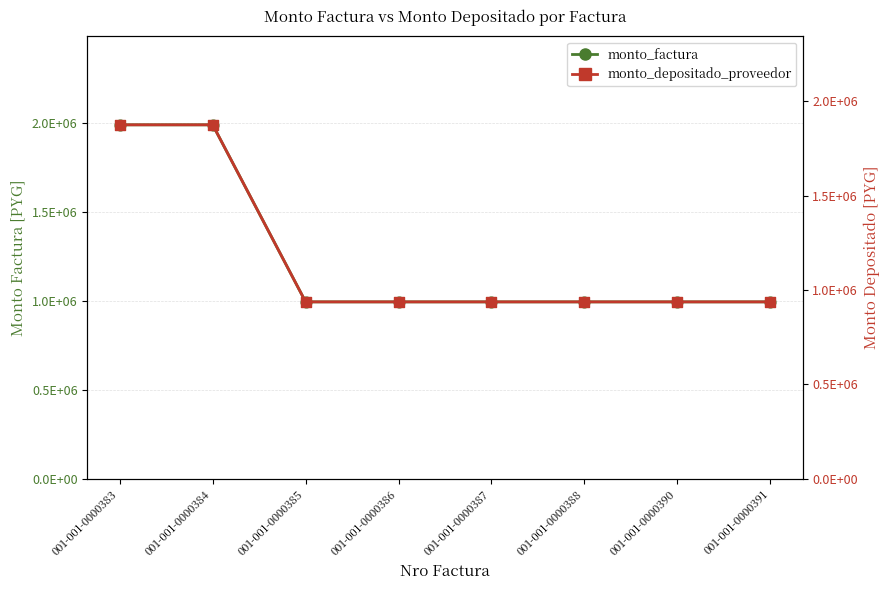

Which series has the largest total across all categories?

monto_factura